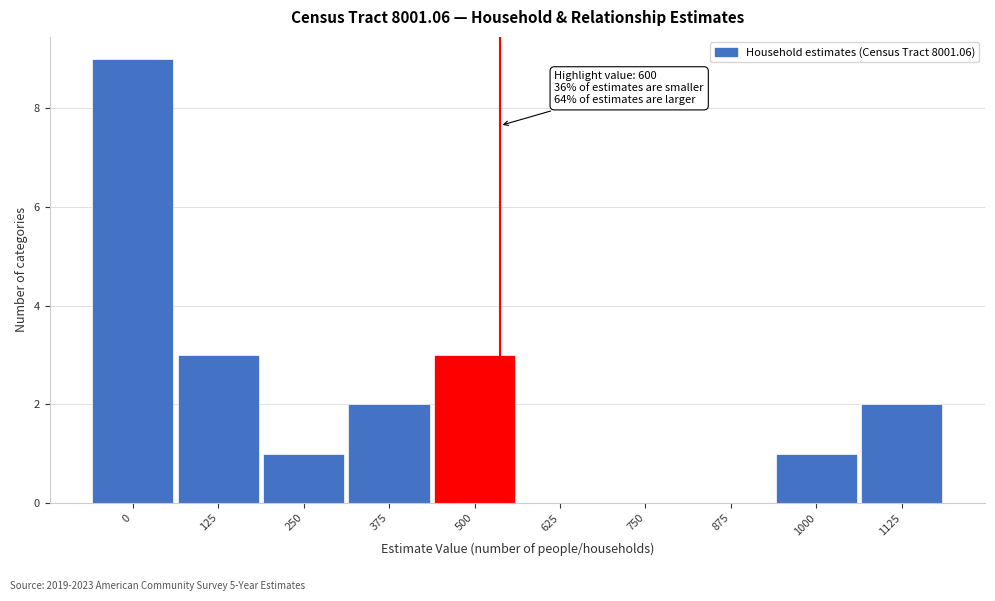

Reading left to right, transcribe all the data shown in this chart.

0=9	125=3	250=1	375=2	500=3	625=0	750=0	875=0	1000=1	1125=2